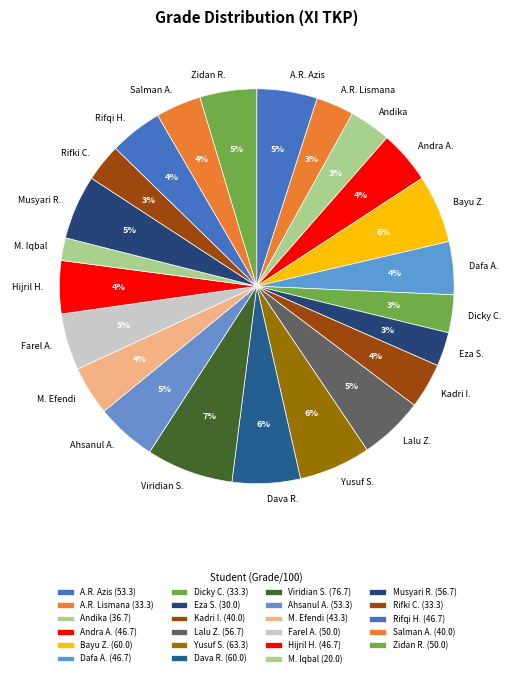

To the nearest percent, what portion does Muhamad Viridian Safawi represent?

7%